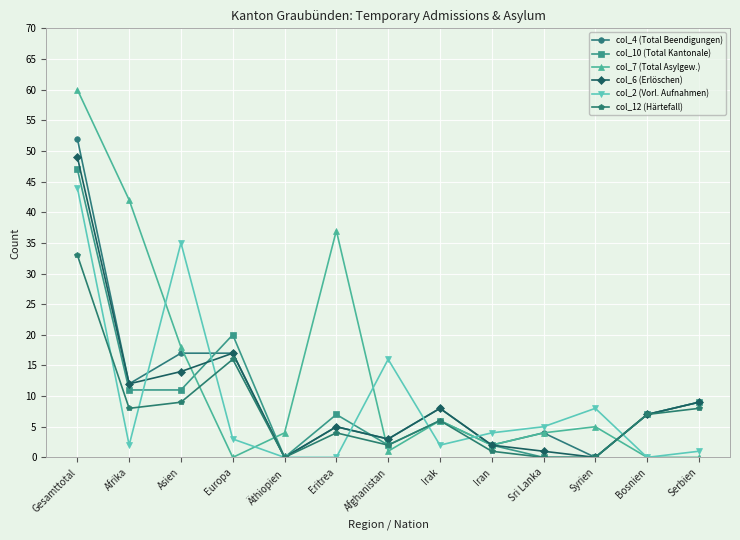

Which series has the largest range (max minus min)?

col_7 (Total Asylgew.)